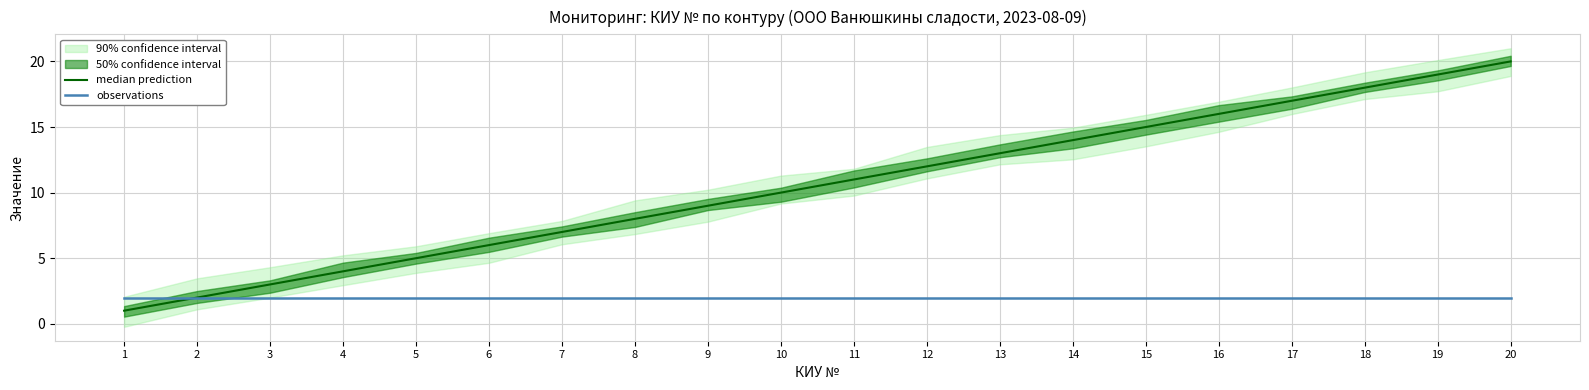

Reading left to right, what are all the values shown in this chart?

median prediction: 1=1	2=2	3=3	4=4	5=5	6=6	7=7	8=8	9=9	10=10	11=11	12=12	13=13	14=14	15=15	16=16	17=17	18=18	19=19	20=20
observations: 1=2	2=2	3=2	4=2	5=2	6=2	7=2	8=2	9=2	10=2	11=2	12=2	13=2	14=2	15=2	16=2	17=2	18=2	19=2	20=2